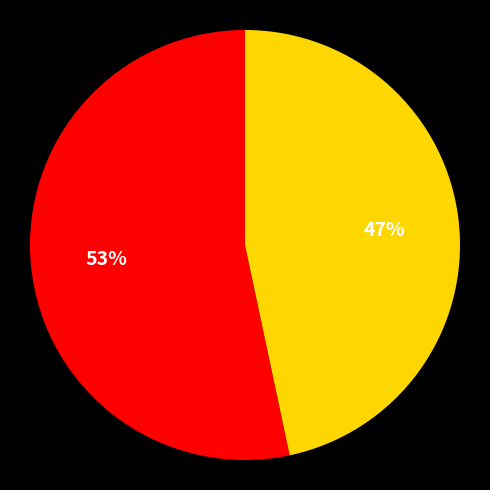

Is there a majority slice in this chart?

Yes